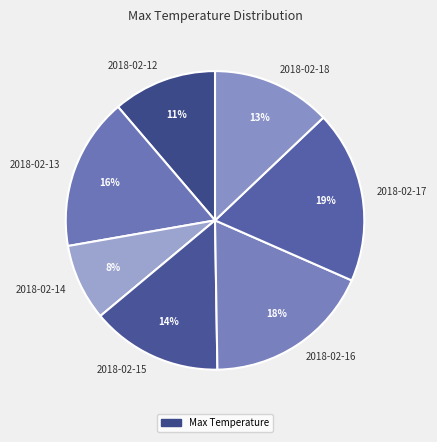

Between 2018-02-16 and 2018-02-18, which is larger?

2018-02-16